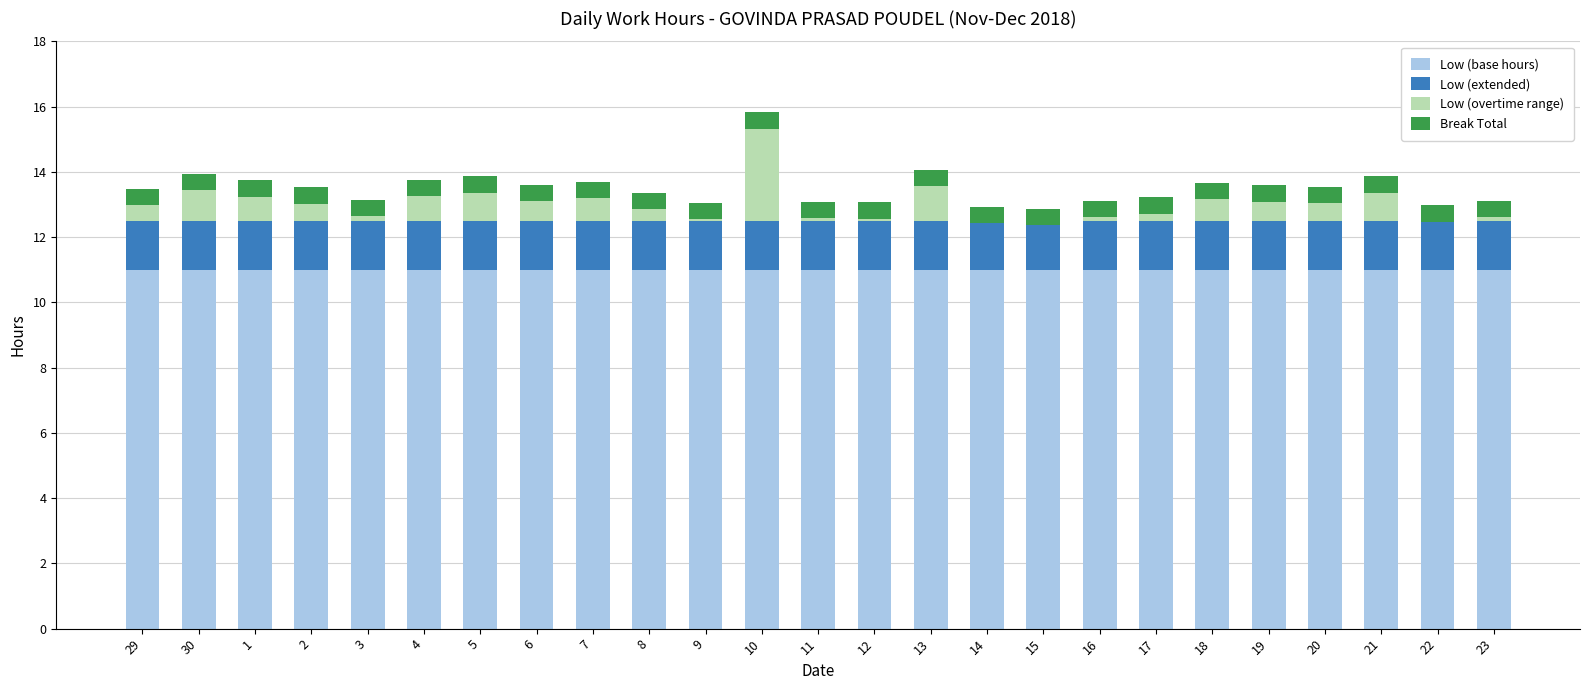

At which category is the sum across all series the highest?

10